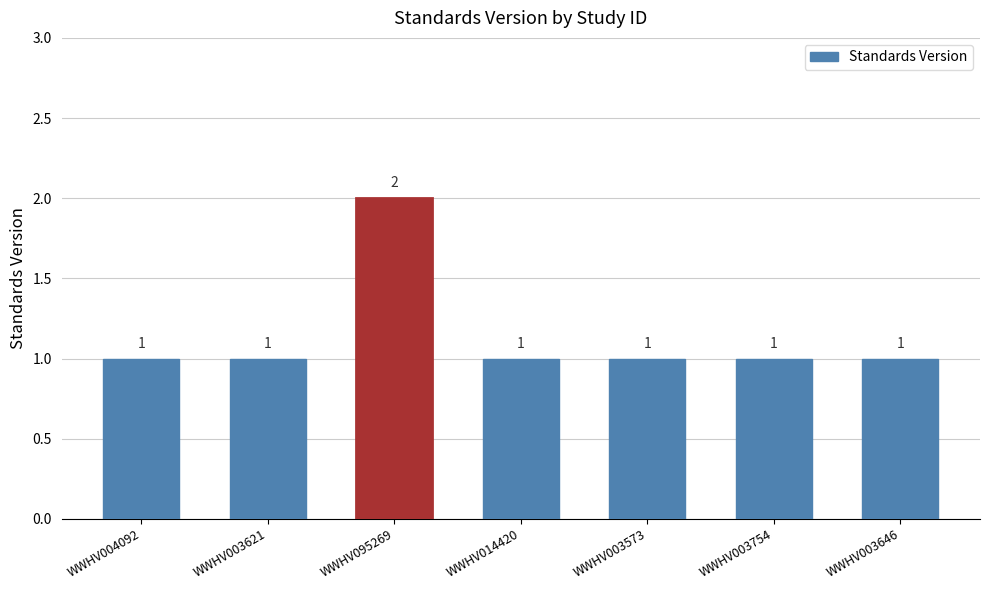

What is the maximum value shown in the chart?

2